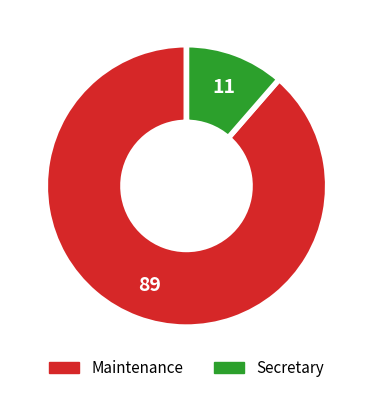

Approximately how many times larger is the value at Maintenance compared to Secretary?

7.8